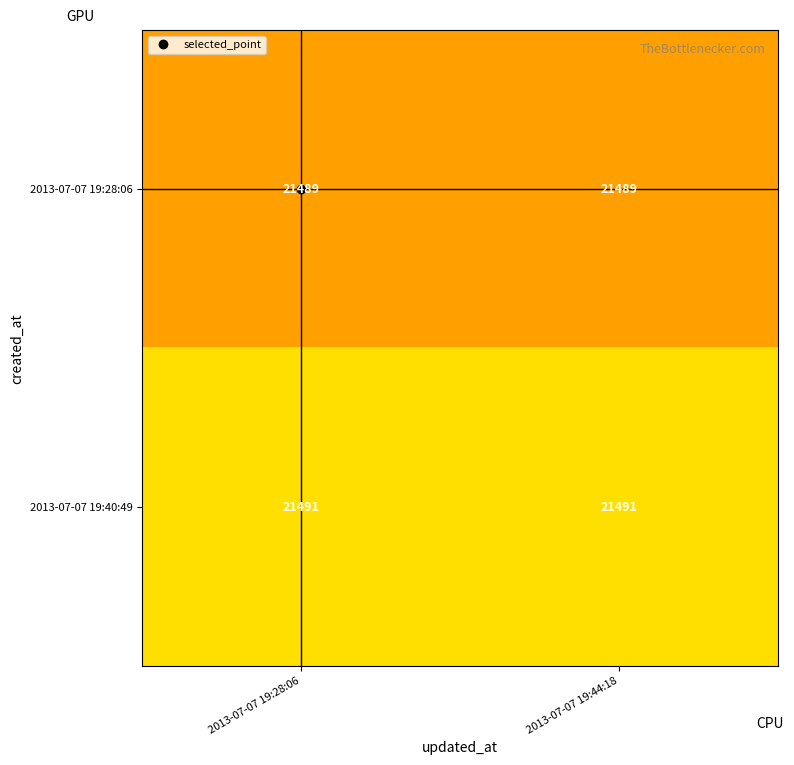

Rank the series by their average value, from highest to lowest.

2013-07-07 19:40:49, 2013-07-07 19:28:06